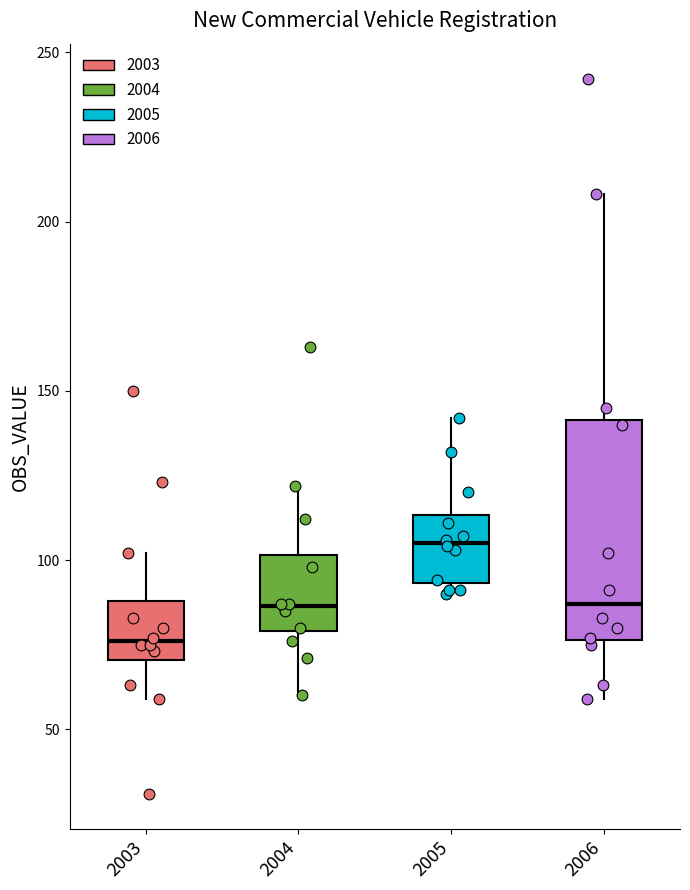

Where is the lower edge of the box at x = 2005 on the y-axis? The values are not printed on the chart, so give them approximately, as read against the axis.

95